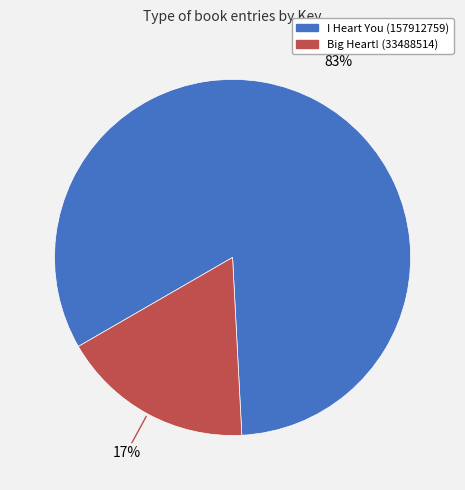

How many slices are in this pie chart?

2